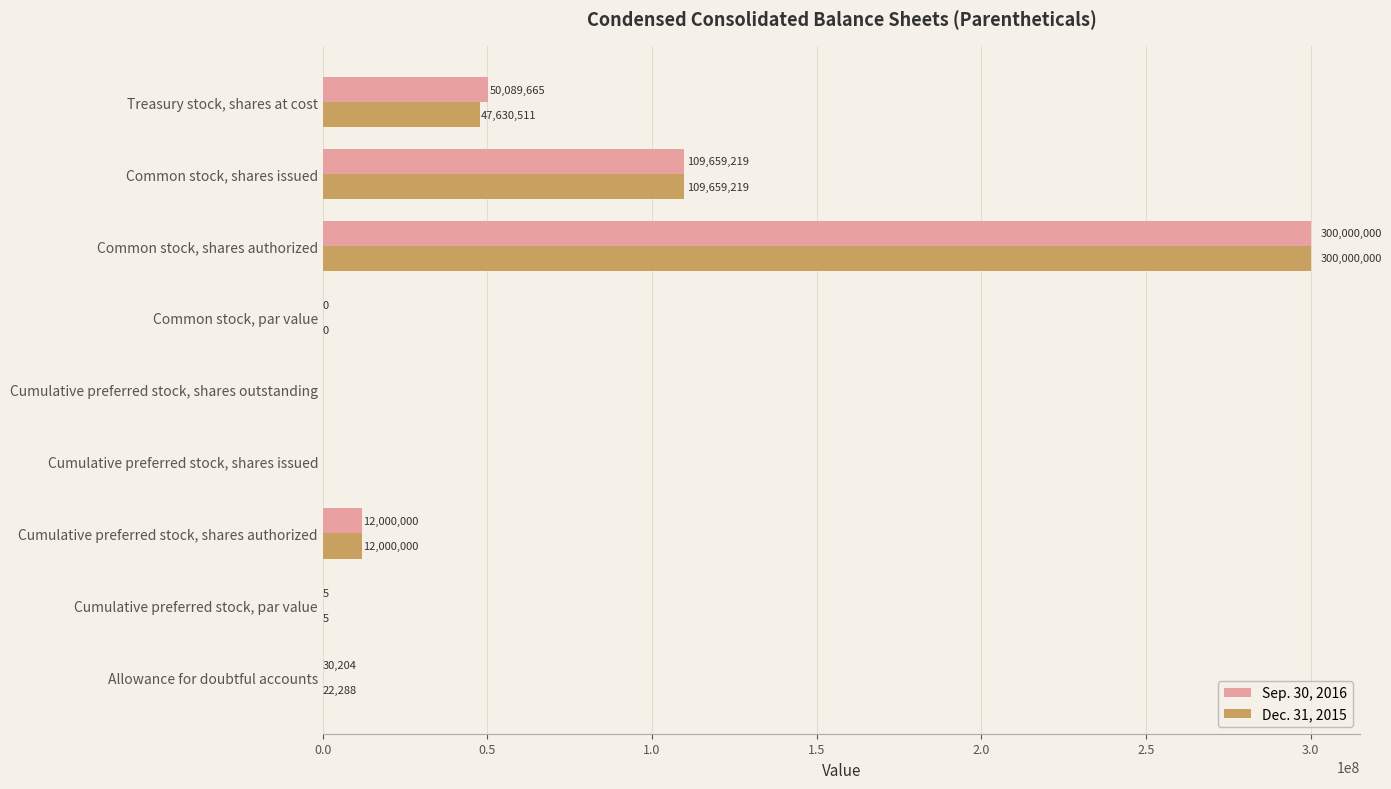

What are all the series names shown in the legend?

Sep. 30, 2016, Dec. 31, 2015